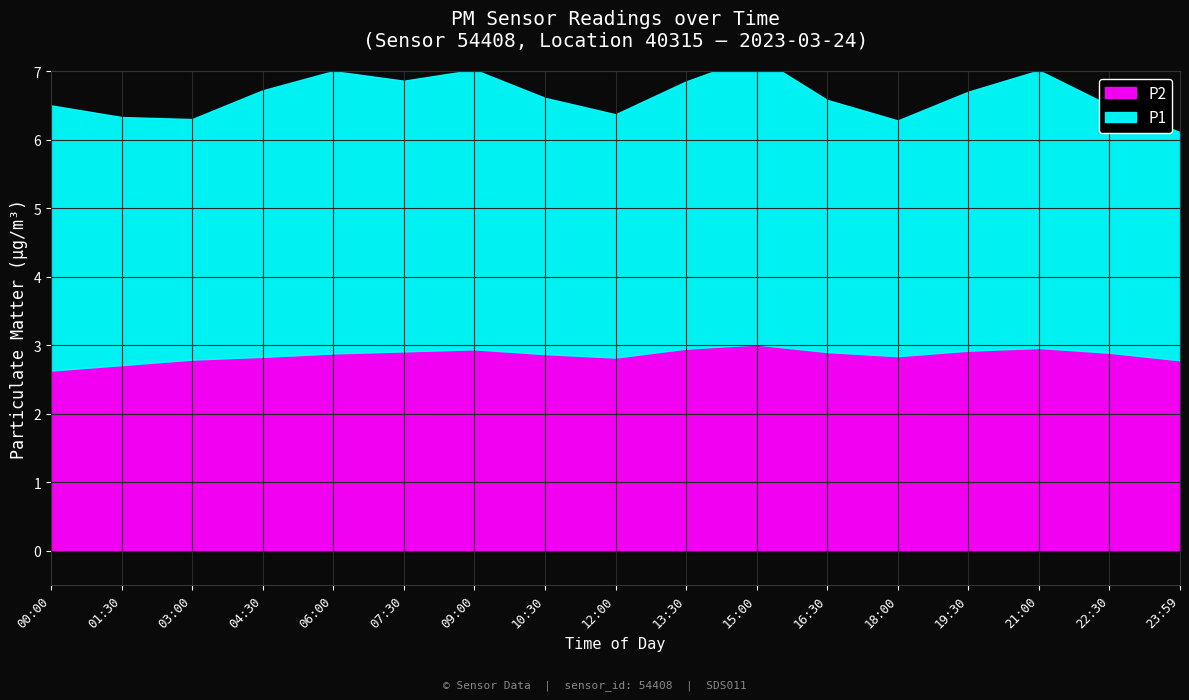

What position from the right is 06:00?

13